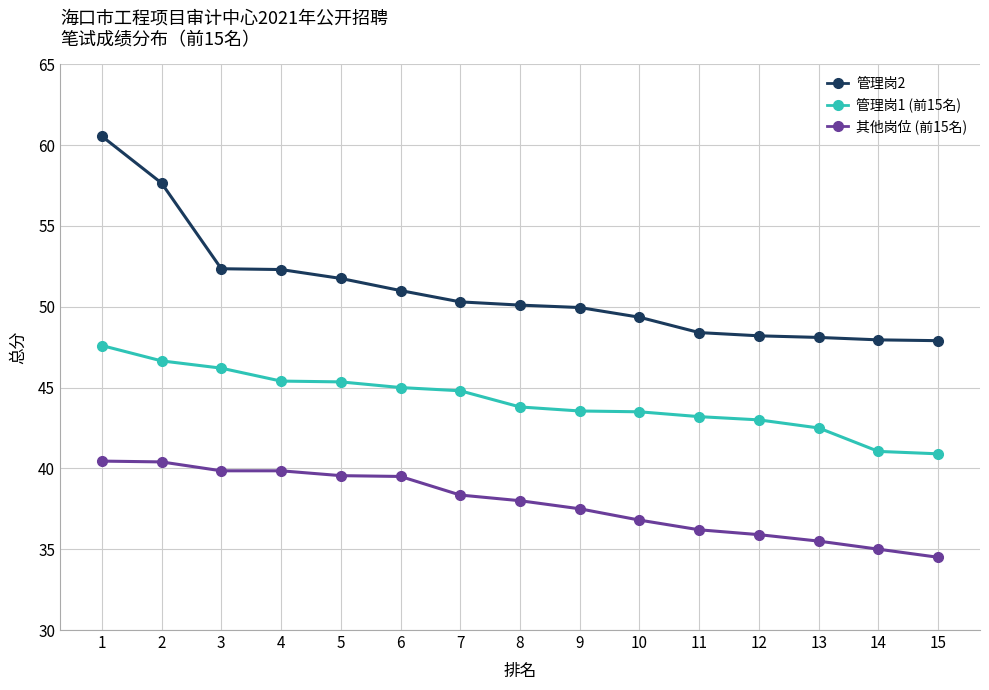

What is the value of the 管理岗2 point at the 9th from the left?

50.0